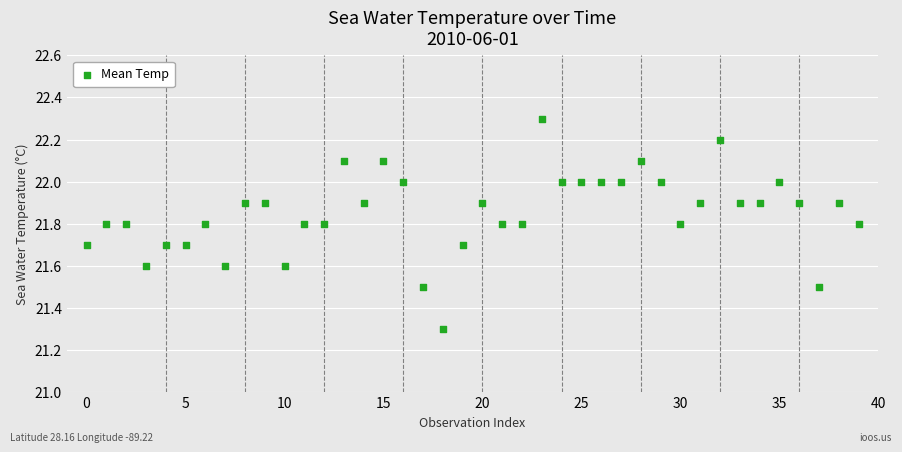

What Y value in the scatter plot is closest to 21?

21.3